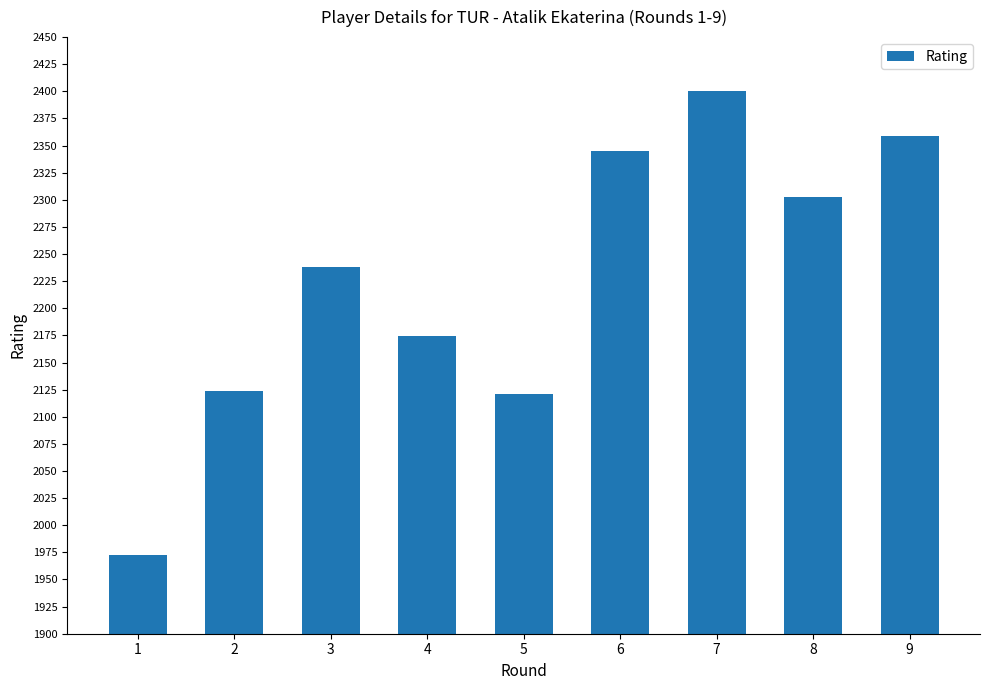

How many bars are there in total?

9